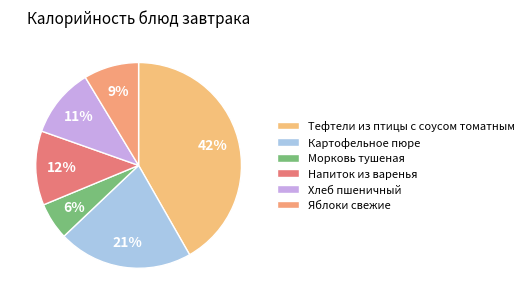

Count the number of slices in the pie.

6